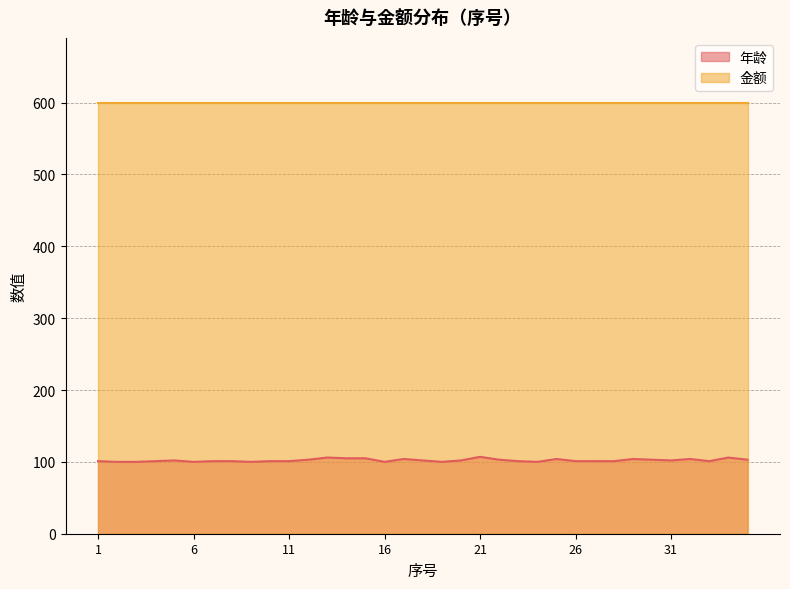

Approximately how many times larger is the value at 21 compared to 14?

1.0